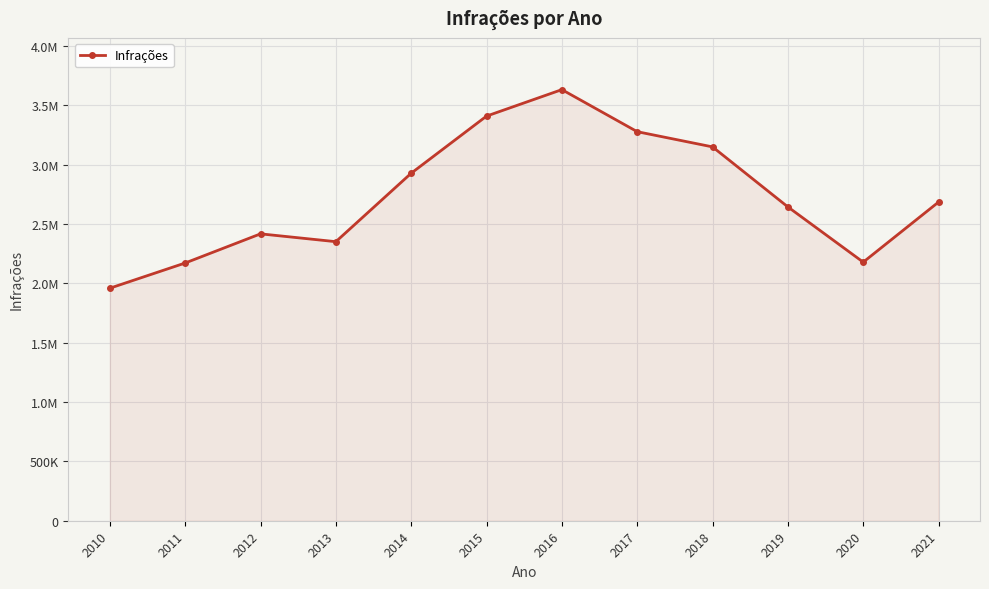

Is this an area chart (filled region under the line)?

Yes